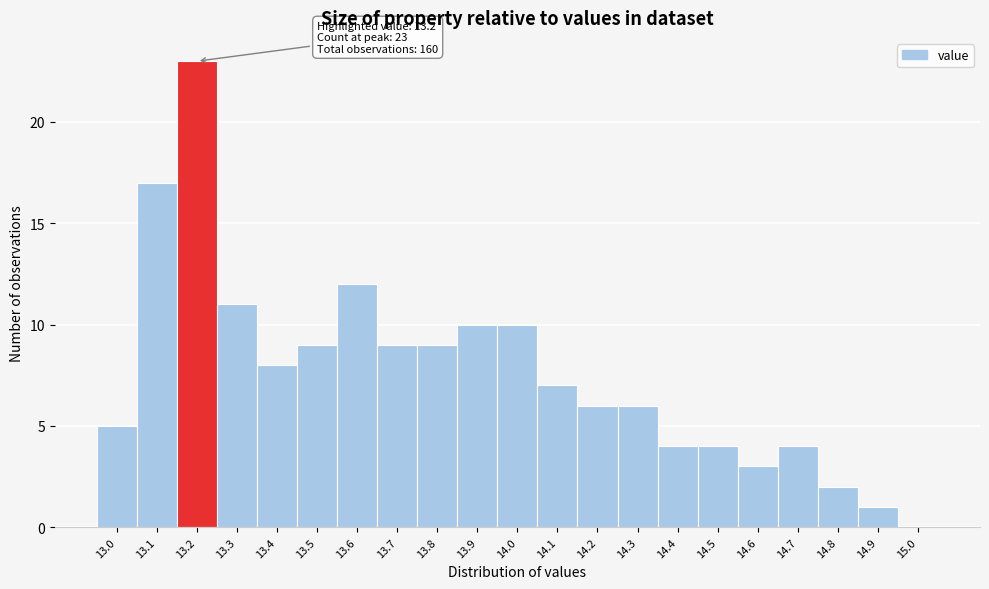

Over which range of the x-axis is the bar tallest?

13.15 to 13.25